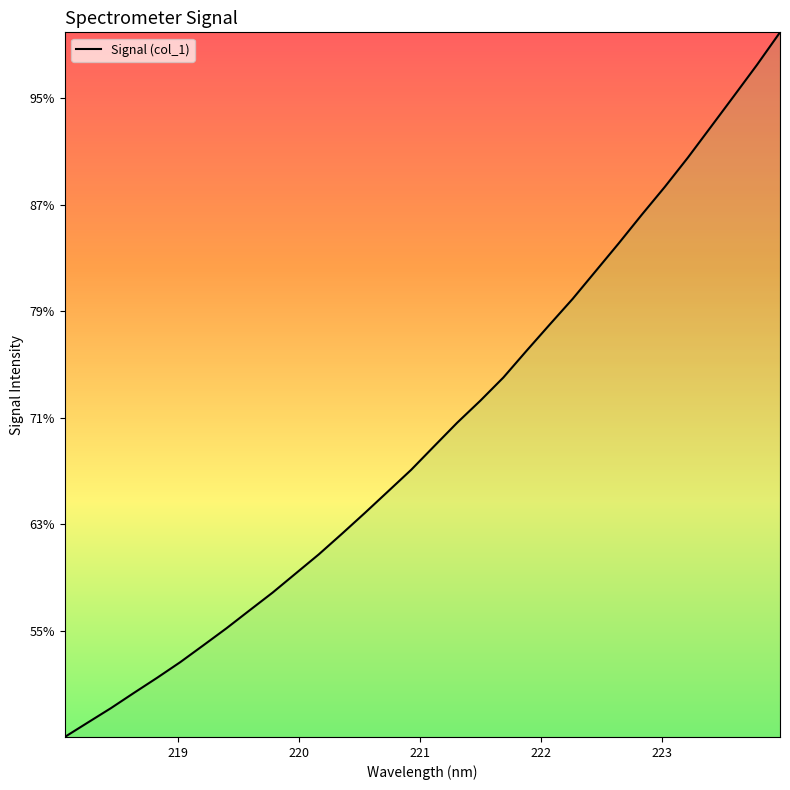

Reading left to right, extract all data points from this chart.

218.0596=3001.2	218.2508=3069.1	218.442=3136.6	218.6332=3208.5	218.8244=3279.2	219.0156=3352.4	219.2067=3431.5	219.3979=3511.4	219.589=3595.5	219.7801=3679.0	219.9712=3768.8	220.1623=3858.5	220.3533=3954.8	220.5444=4053.3	220.7354=4154.1	220.9264=4255.1	221.1174=4366.3	221.3083=4476.8	221.4993=4579.8	221.6902=4688.8	221.8812=4813.7	222.0721=4936.3	222.263=5057.5	222.4538=5187.9	222.6447=5318.4	222.8355=5452.7	223.0264=5583.5	223.2172=5720.8	223.408=5865.4	223.5987=6010.4	223.7895=6156.5	223.9802=6309.3